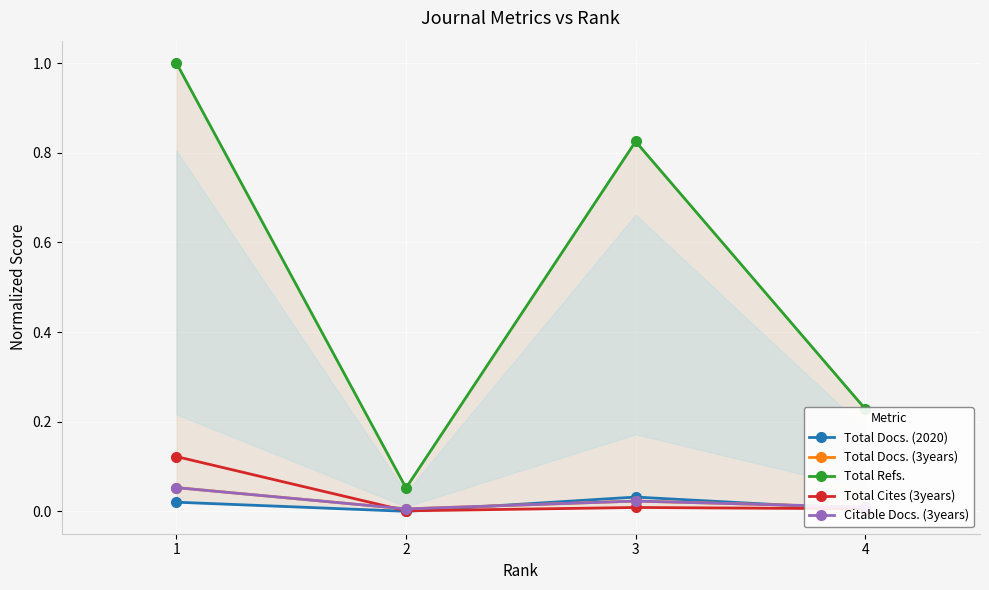

Rank the series at 1 from highest to lowest value.

Total Refs., Total Cites (3years), Total Docs. (3years), Citable Docs. (3years), Total Docs. (2020)